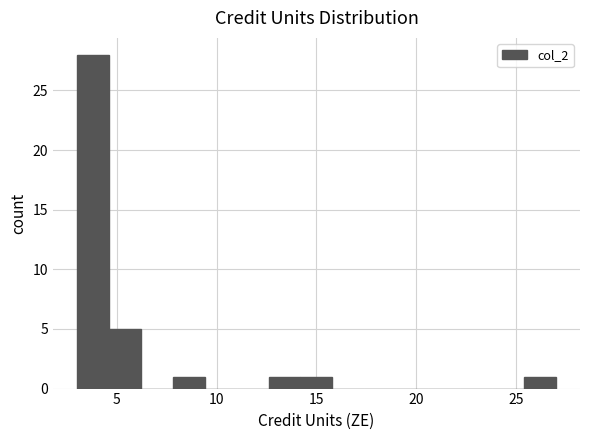

Read against the x-axis, roughly where is the centre of the tallest bar?

4.0